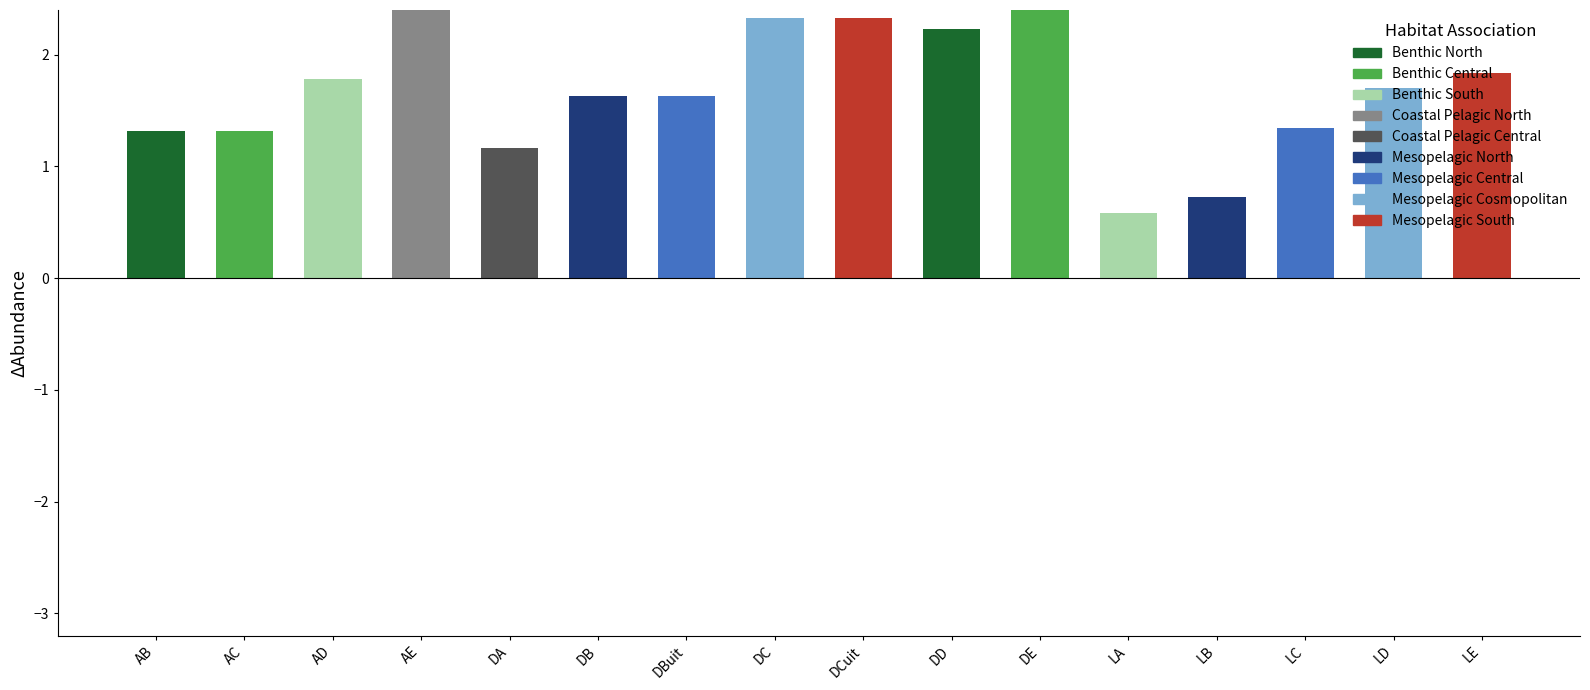

Reading left to right, what are all the values shown in this chart?

1.3	1.3	1.8	2.5	1.2	1.6	1.6	2.3	2.3	2.2	2.5	0.6	0.7	1.3	1.7	1.8